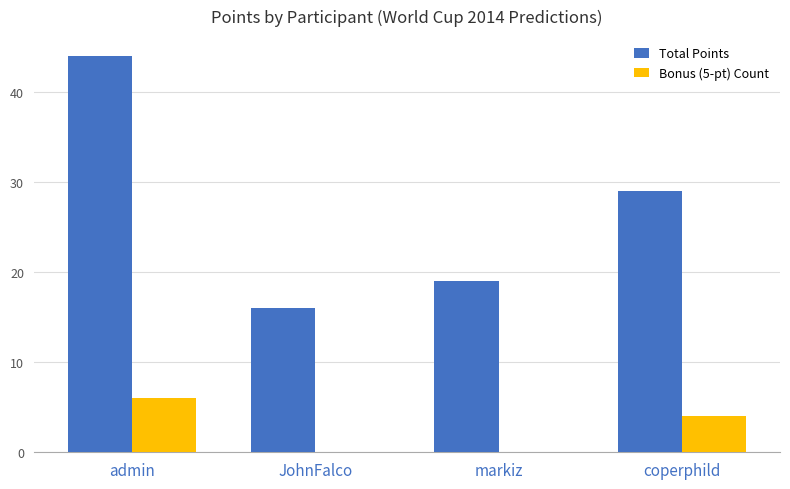

At which category is the sum across all series the highest?

admin